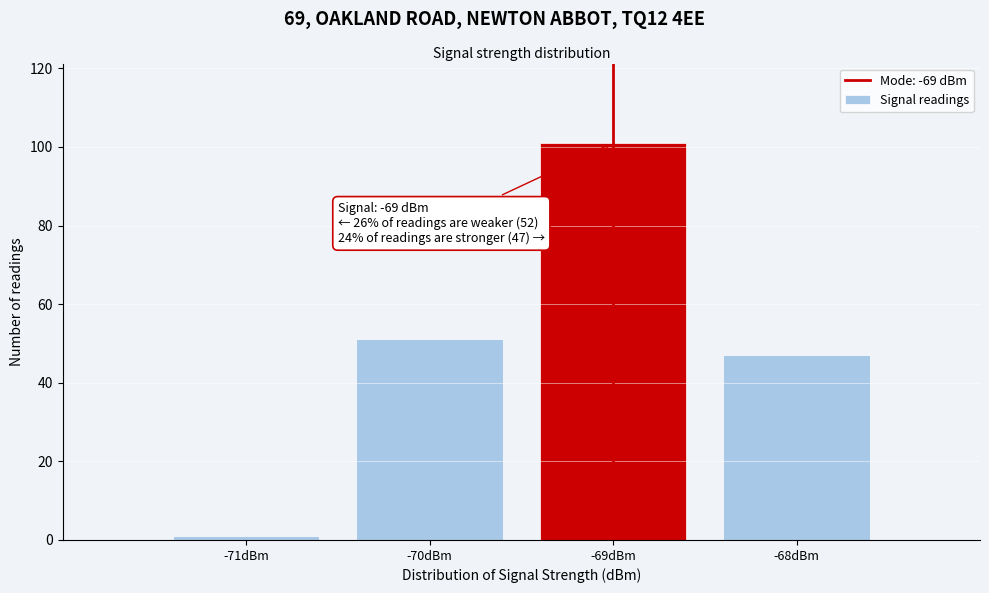

Which range on the x-axis has the tallest bar?

-69.5 to -68.5